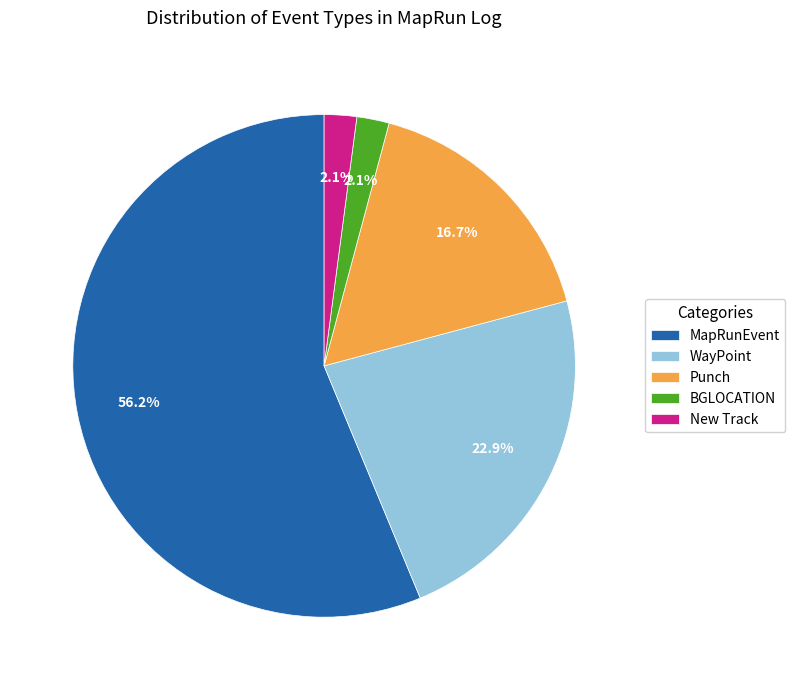

True or false: Punch accounts for 8% of the total.

False